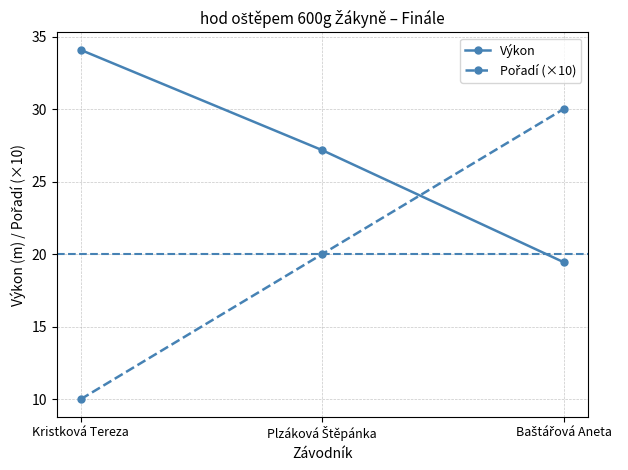

What is the minimum value shown in the chart?

10.0